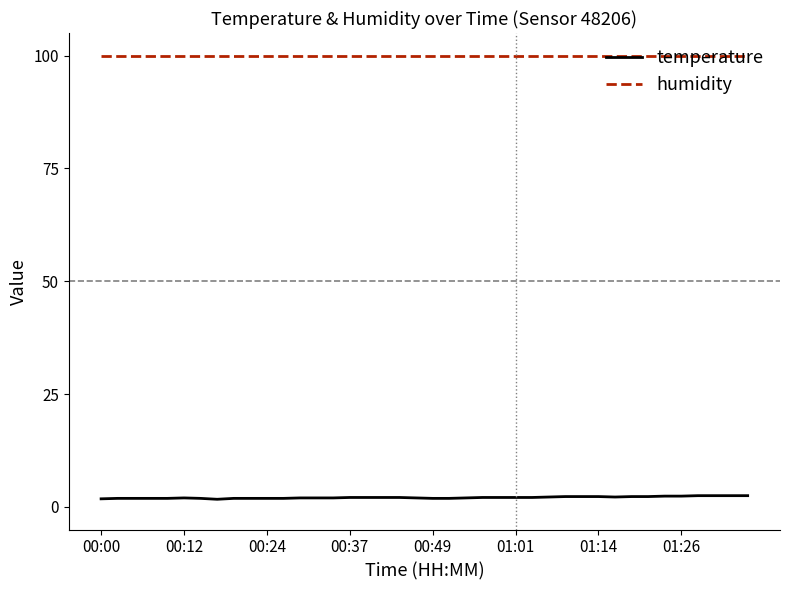

What is the maximum value for humidity?

99.9